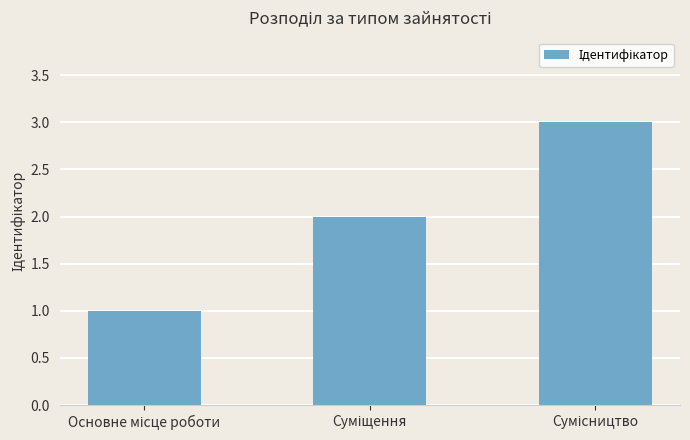

What is the sum of all values?

6